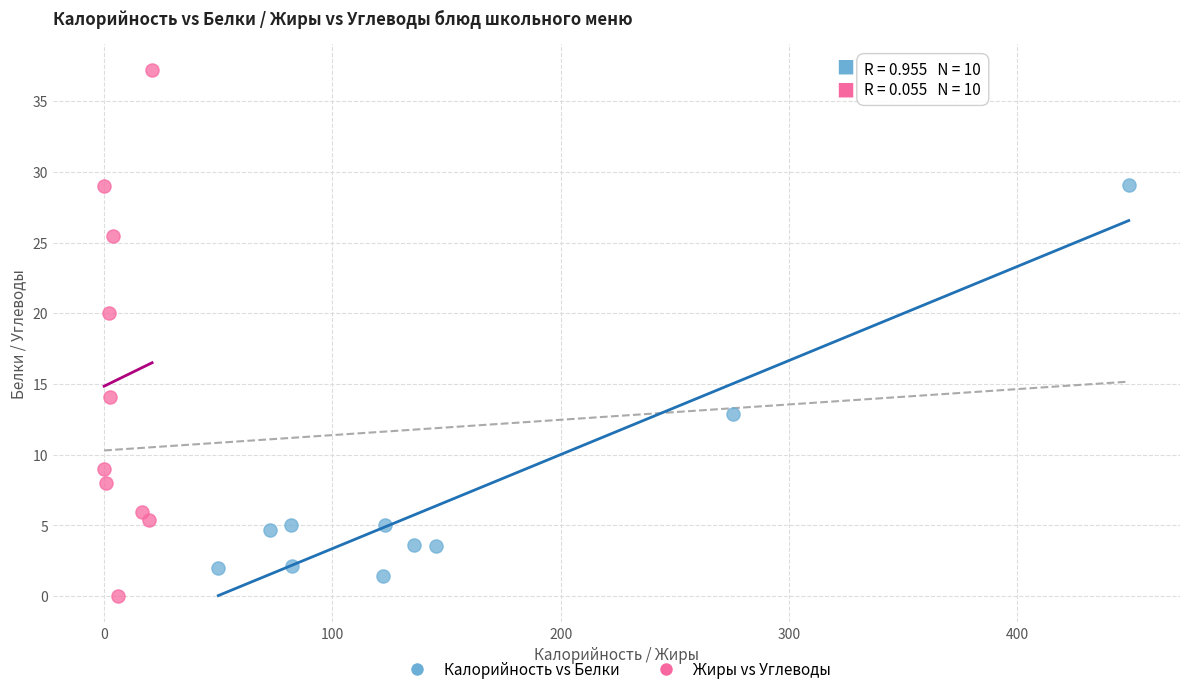

Which series has the widest spread of Y values?

Жиры vs Углеводы